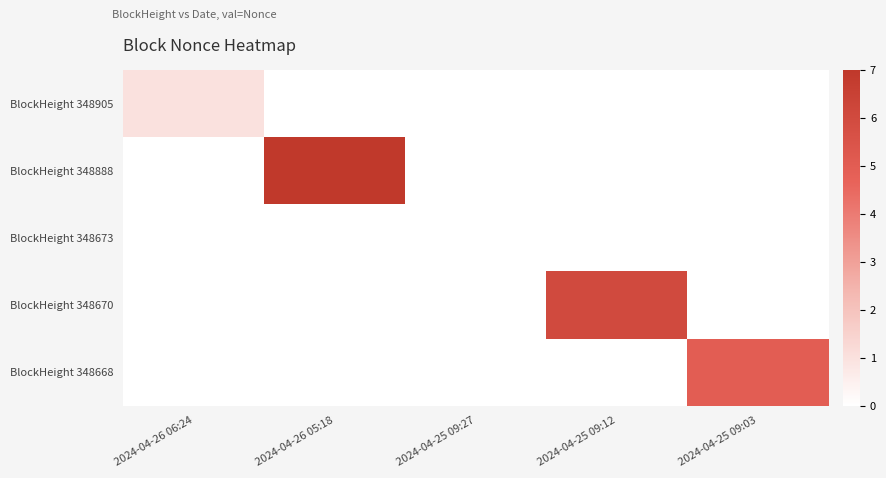

List the series in order of their peak value, lowest first.

BlockHeight 348673, BlockHeight 348905, BlockHeight 348668, BlockHeight 348670, BlockHeight 348888